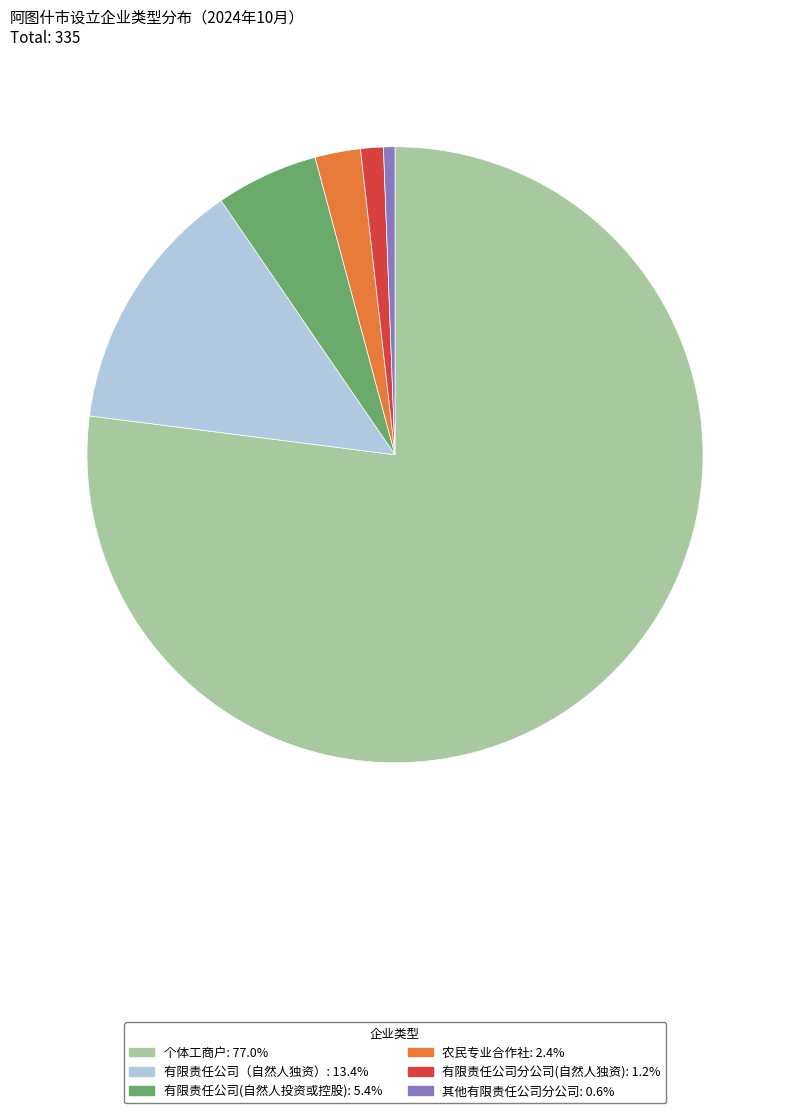

Is it true that 有限责任公司分公司(自然人独资) is 10% of the pie?

False